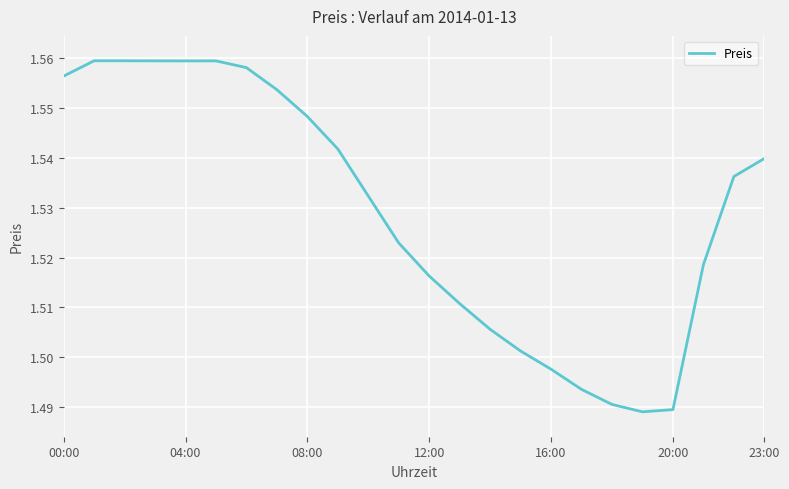

Does the chart display data point markers on the line(s)?

No